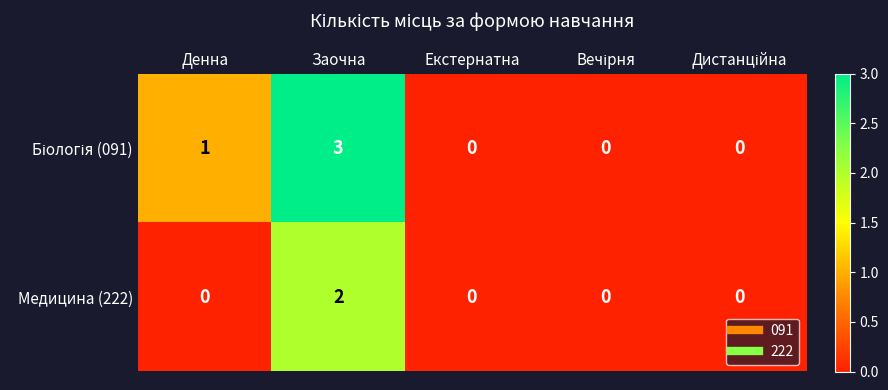

How many Медицина (222) values are between 0 and 1?

4